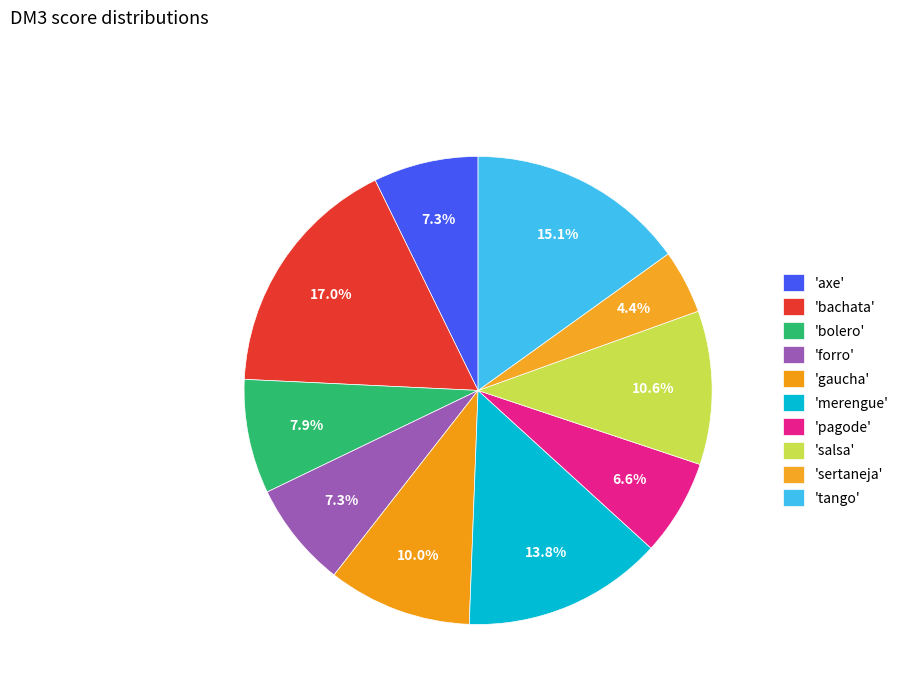

How many slices are in this pie chart?

10